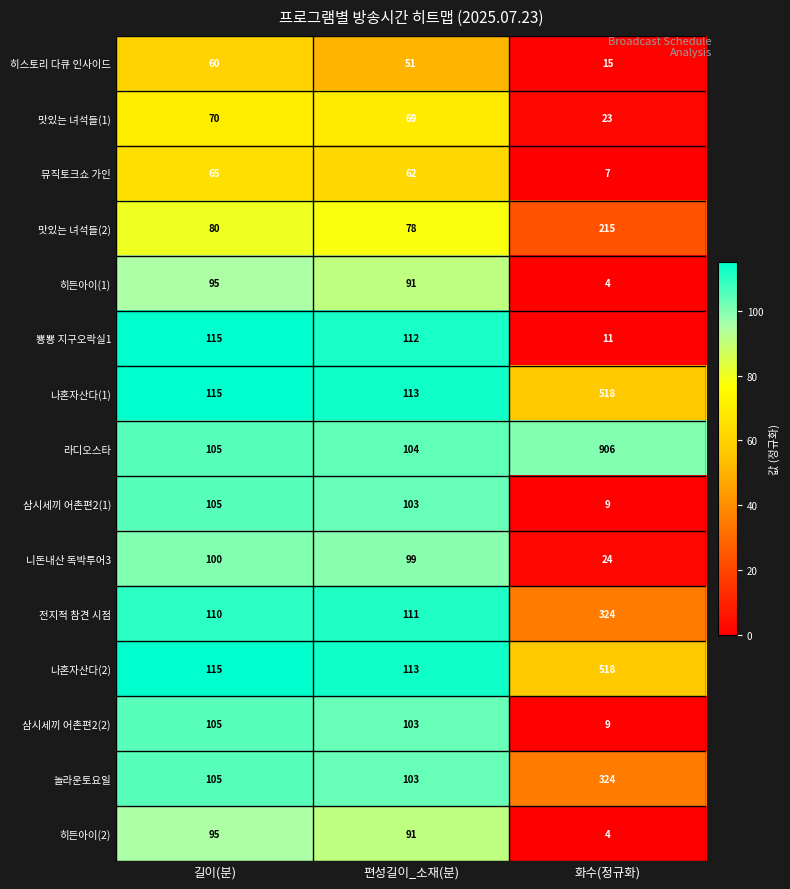

What is the greatest value displayed?

906